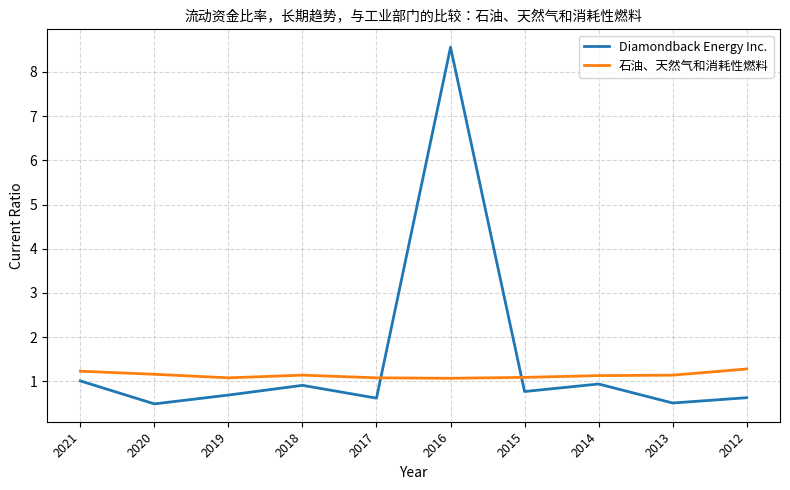

What are all the series names shown in the legend?

Diamondback Energy Inc., 石油、天然气和消耗性燃料